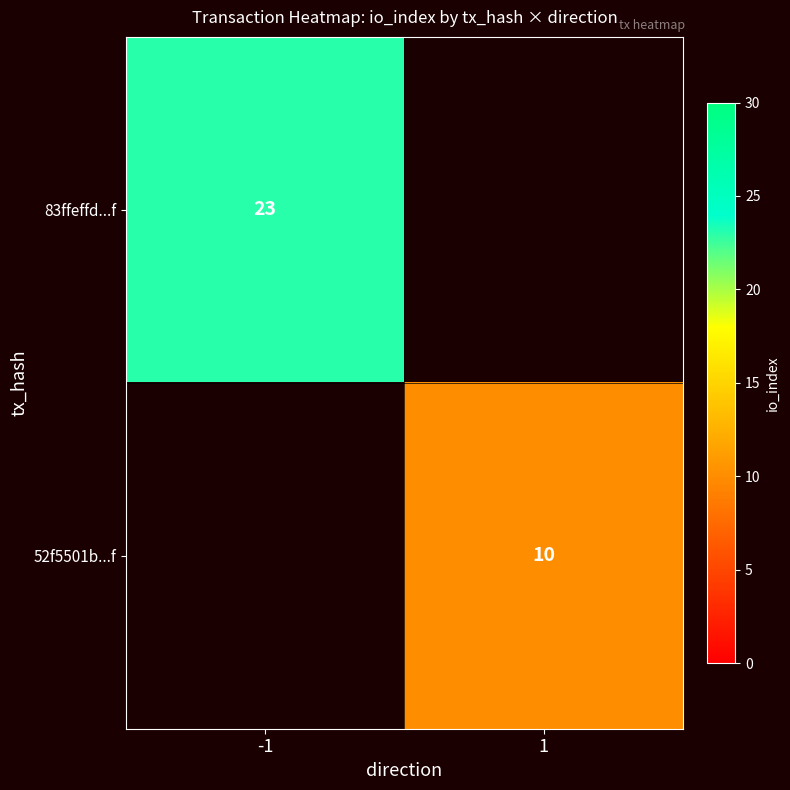

The value of 52f5501b...f at 1 is 6. True or false?

False